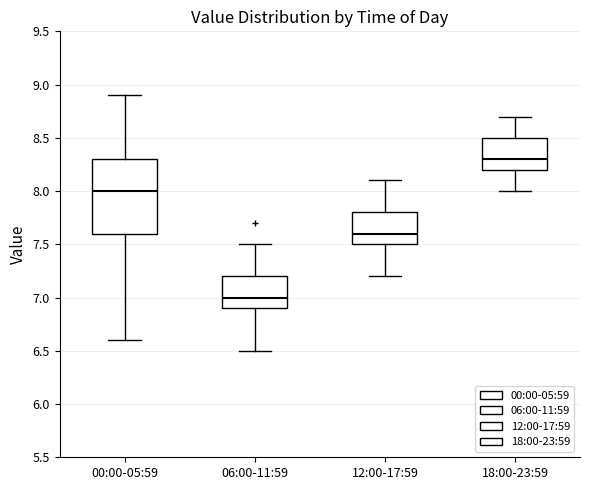

Which box is the tallest, from its lower edge to its upper edge?

00:00-05:59